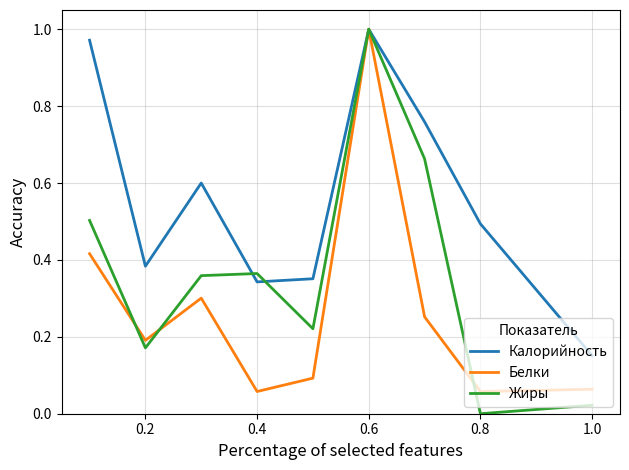

How many lines are shown in the chart?

3